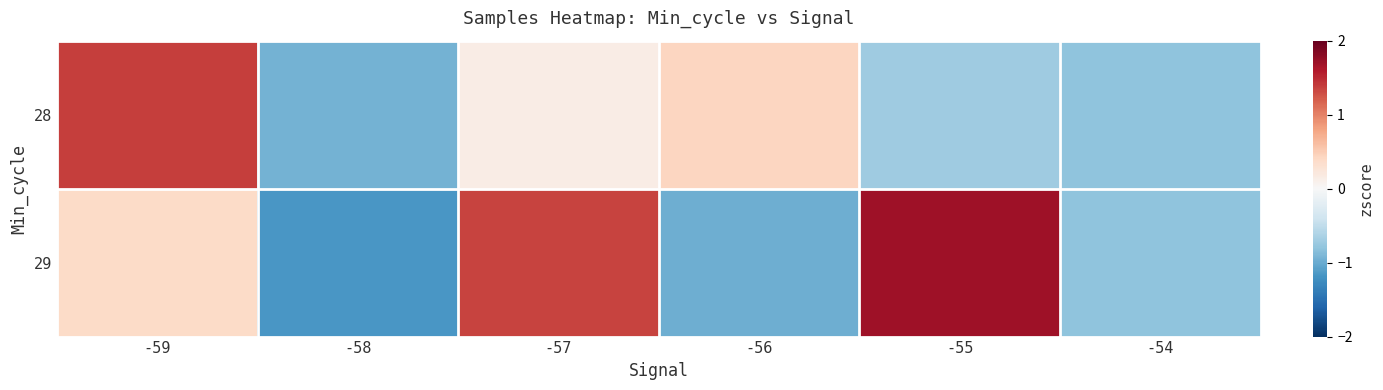

Between -57 and -55, which series saw the biggest shift?

28